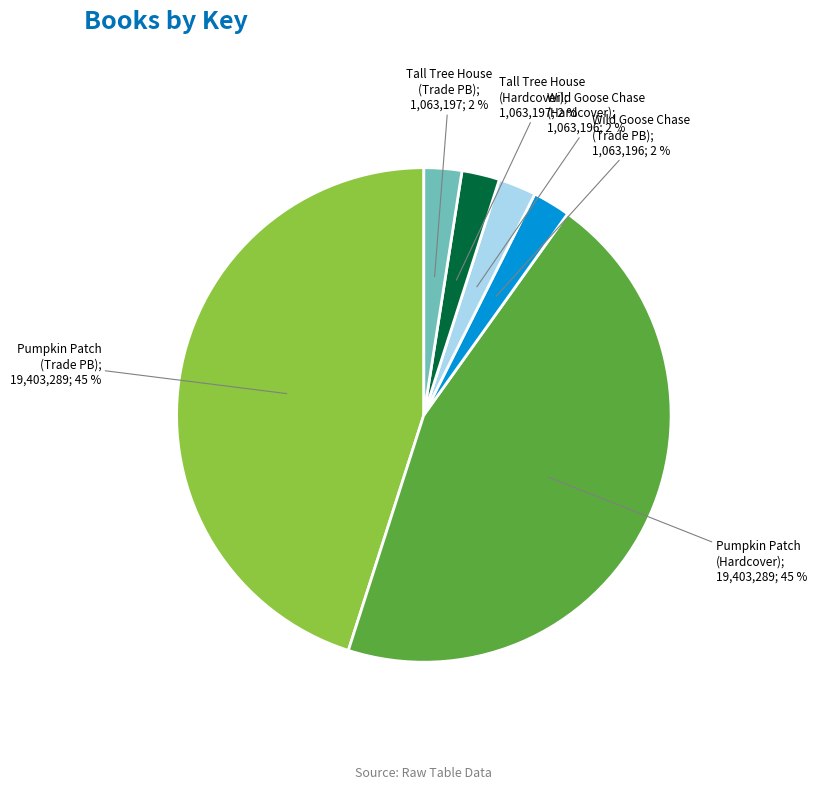

Does any single category account for the majority?

No